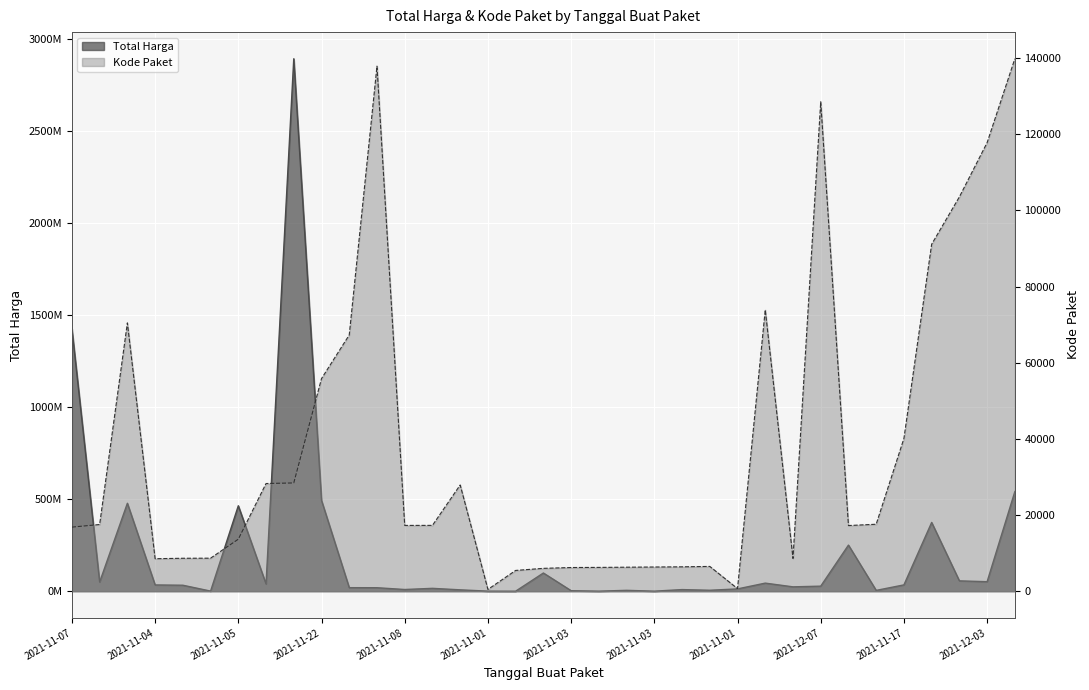

Is the value of Total Harga at 2021-11-03 greater than the value of Kode Paket at 2021-12-09?

No